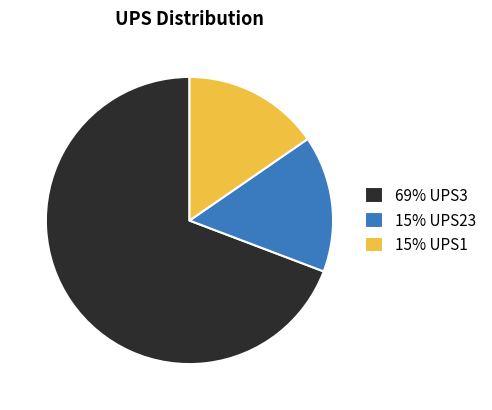

Which has a higher value, 15% UPS23 or 69% UPS3?

69% UPS3